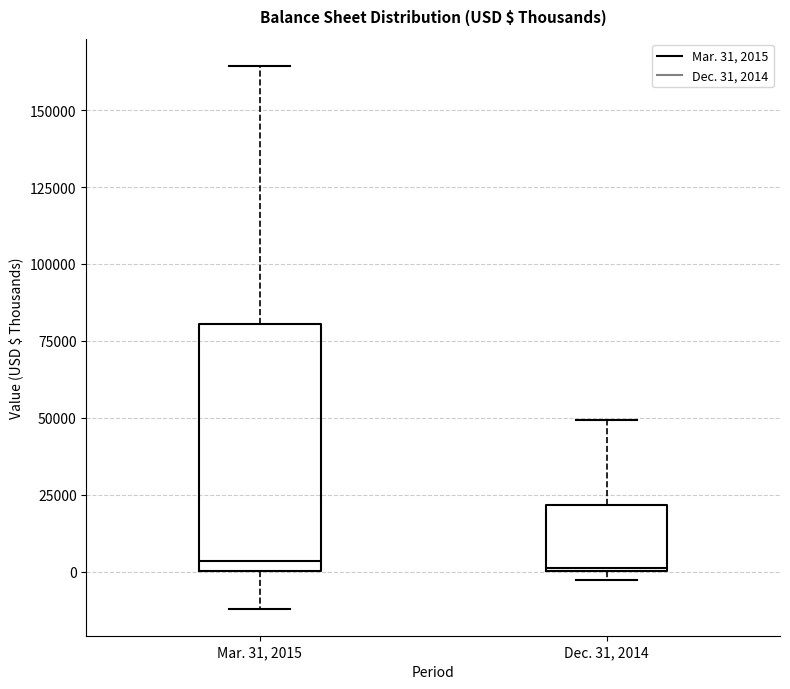

Reading left to right, read every box against the y-axis: the position of its median line, the range the box covers, and the ends of its whiskers. The values are not printed on the chart, so give them approximately, as read against the axis.

Mar. 31, 2015: median 5000, box 0 to 80000, whiskers -10000 to 165000
Dec. 31, 2014: median 0, box 0 to 20000, whiskers -5000 to 50000